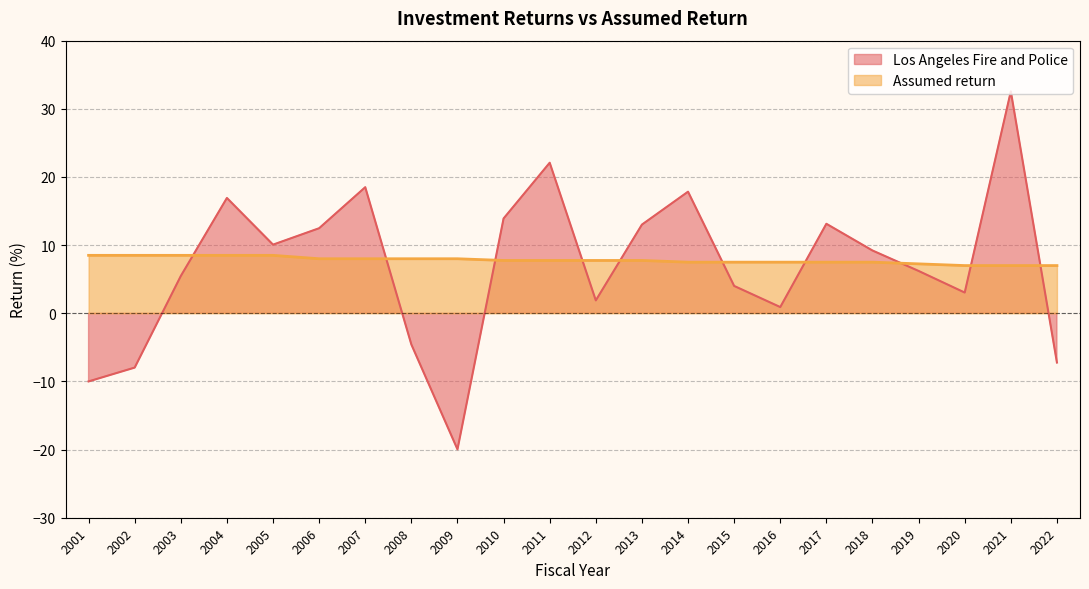

What are all the series names shown in the legend?

Los Angeles Fire and Police, Assumed return